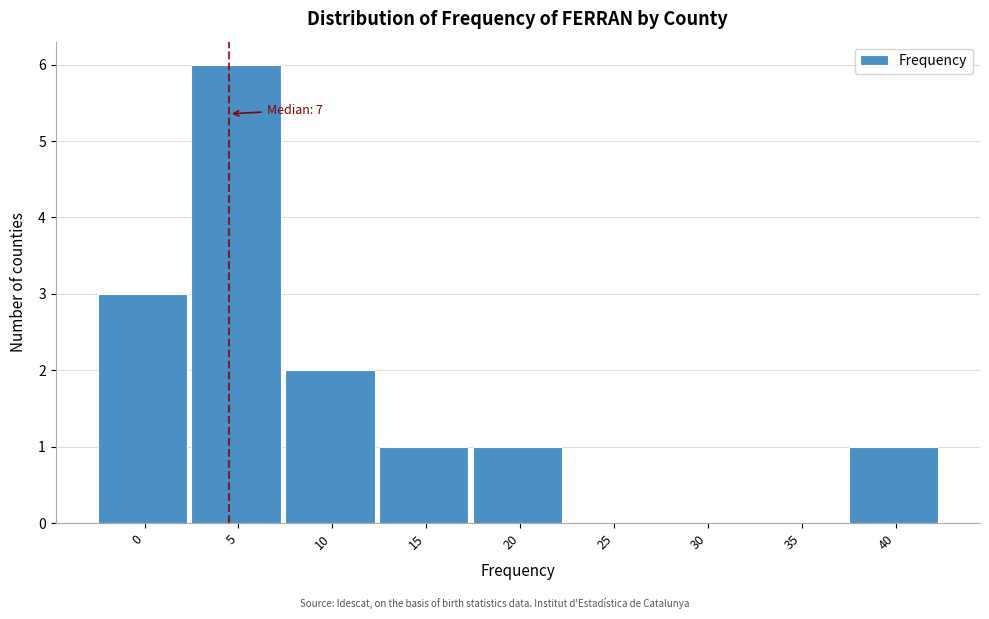

Reading left to right, what are all the values shown in this chart?

0=3	5=6	10=2	15=1	20=1	25=0	30=0	35=0	40=1